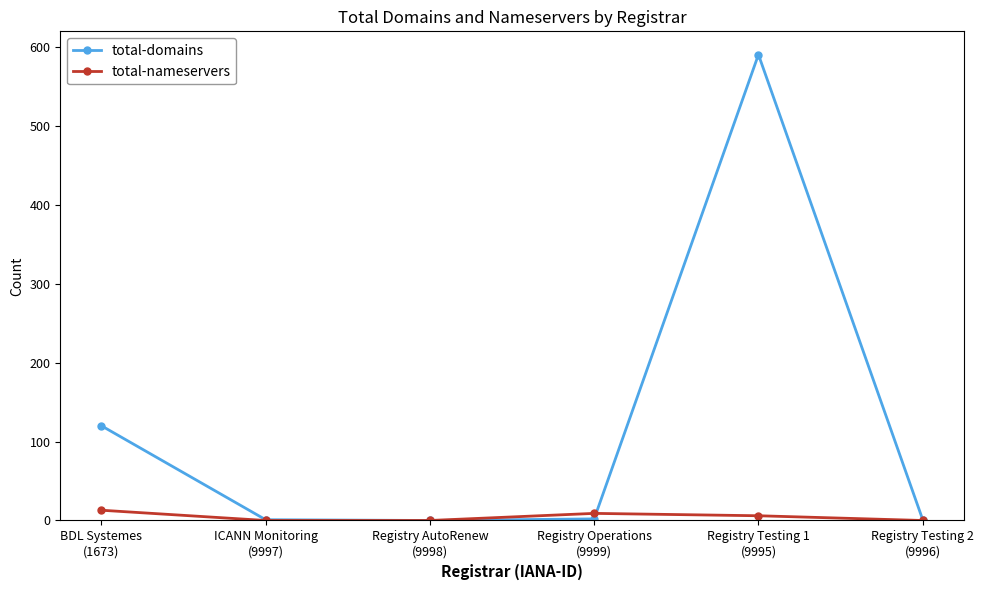

What is the difference between the highest and lowest values at Registry Testing 1
(9995)?

584